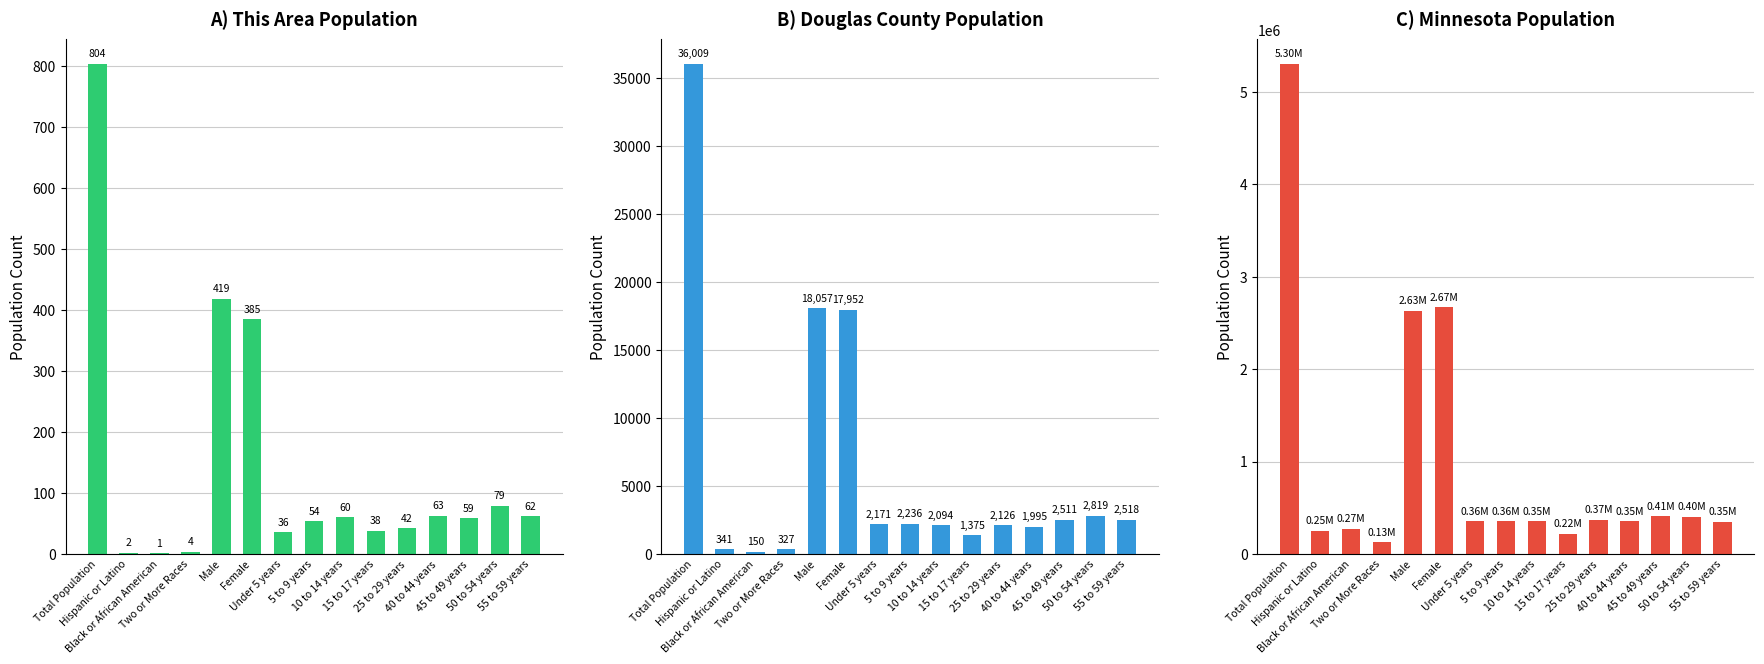

Reading left to right, extract all data points from this chart.

This Area: 804	2	1	4	419	385	36	54	60	38	42	63	59	79	62
Douglas County: 36009	341	150	327	18057	17952	2171	2236	2094	1375	2126	1995	2511	2819	2518
Minnesota: 5303925	250258	274412	125145	2632132	2671793	355504	355536	352342	220681	372686	352904	406203	401695	349589